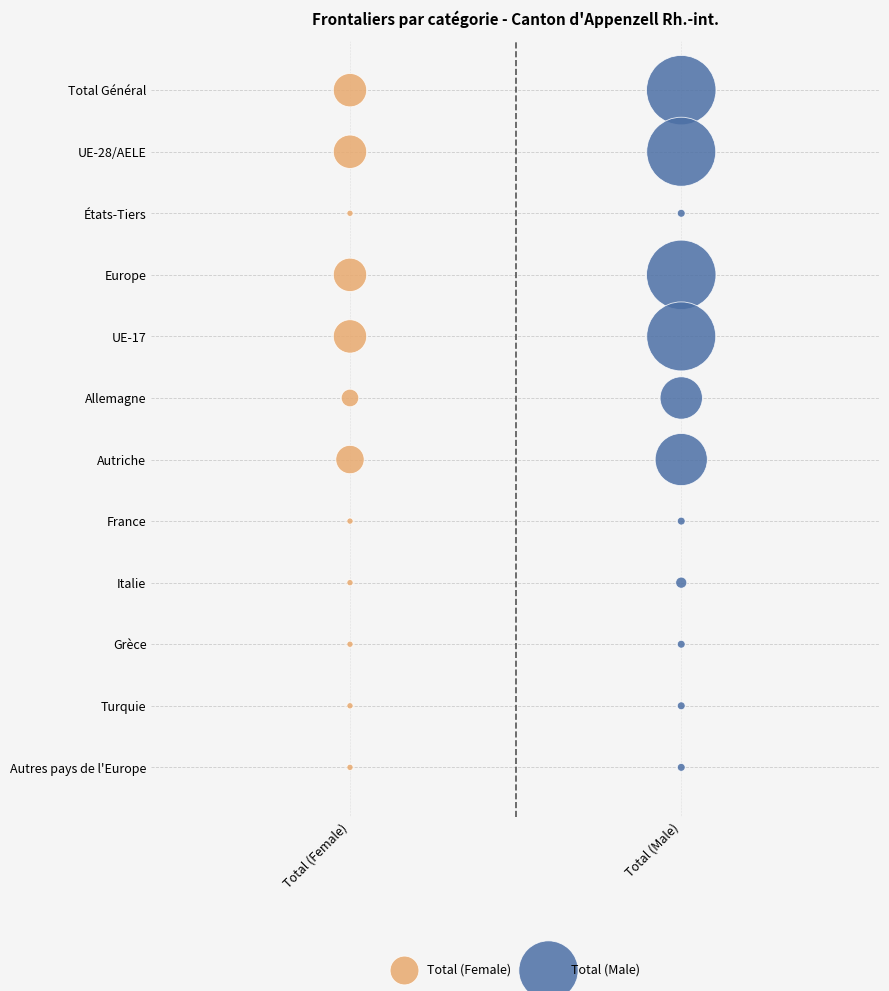

What are all the series names shown in the legend?

Total (Female), Total (Male)